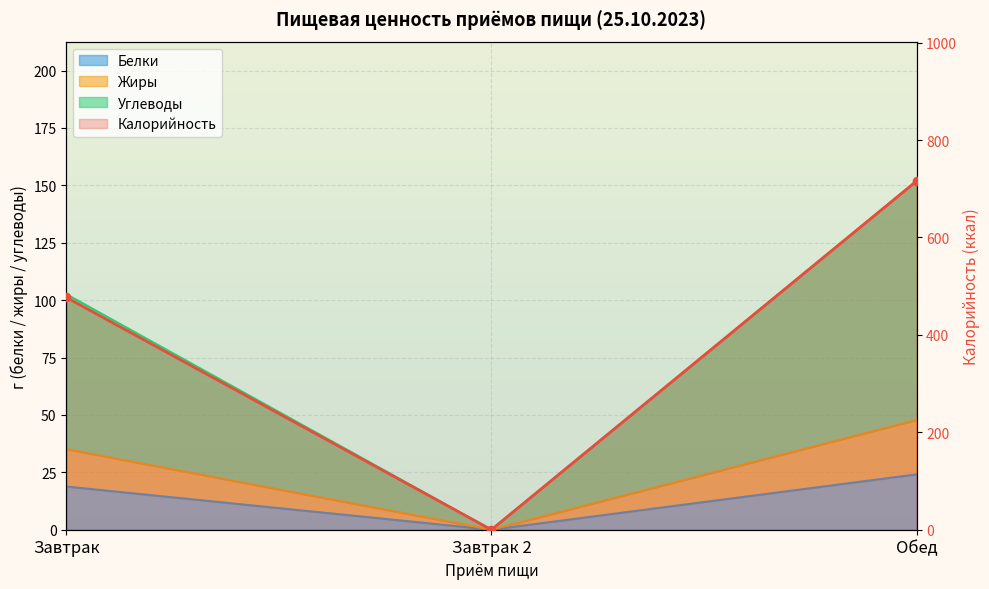

Reading left to right, transcribe all the data shown in this chart.

Калорийность: Завтрак=476.9	Завтрак 2=0.0	Обед=715.7
Белки: Завтрак=18.8	Завтрак 2=0.0	Обед=24.1
Жиры: Завтрак=102.6	Завтрак 2=0.0	Обед=151.8
Углеводы: Завтрак=35.1	Завтрак 2=0.0	Обед=47.8